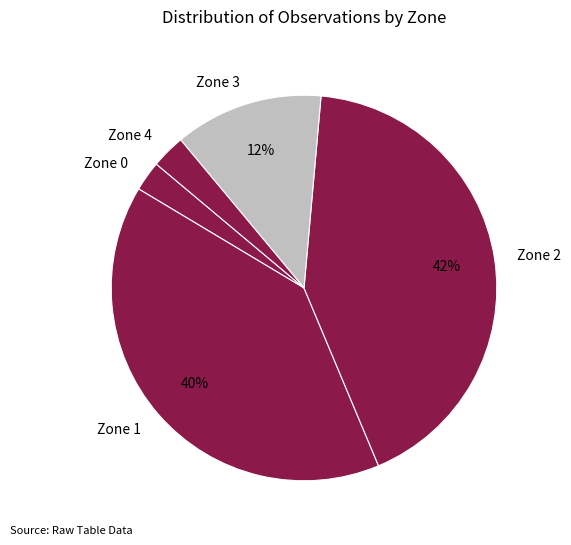

What percentage is the Zone 2 slice, to the nearest percent?

42%